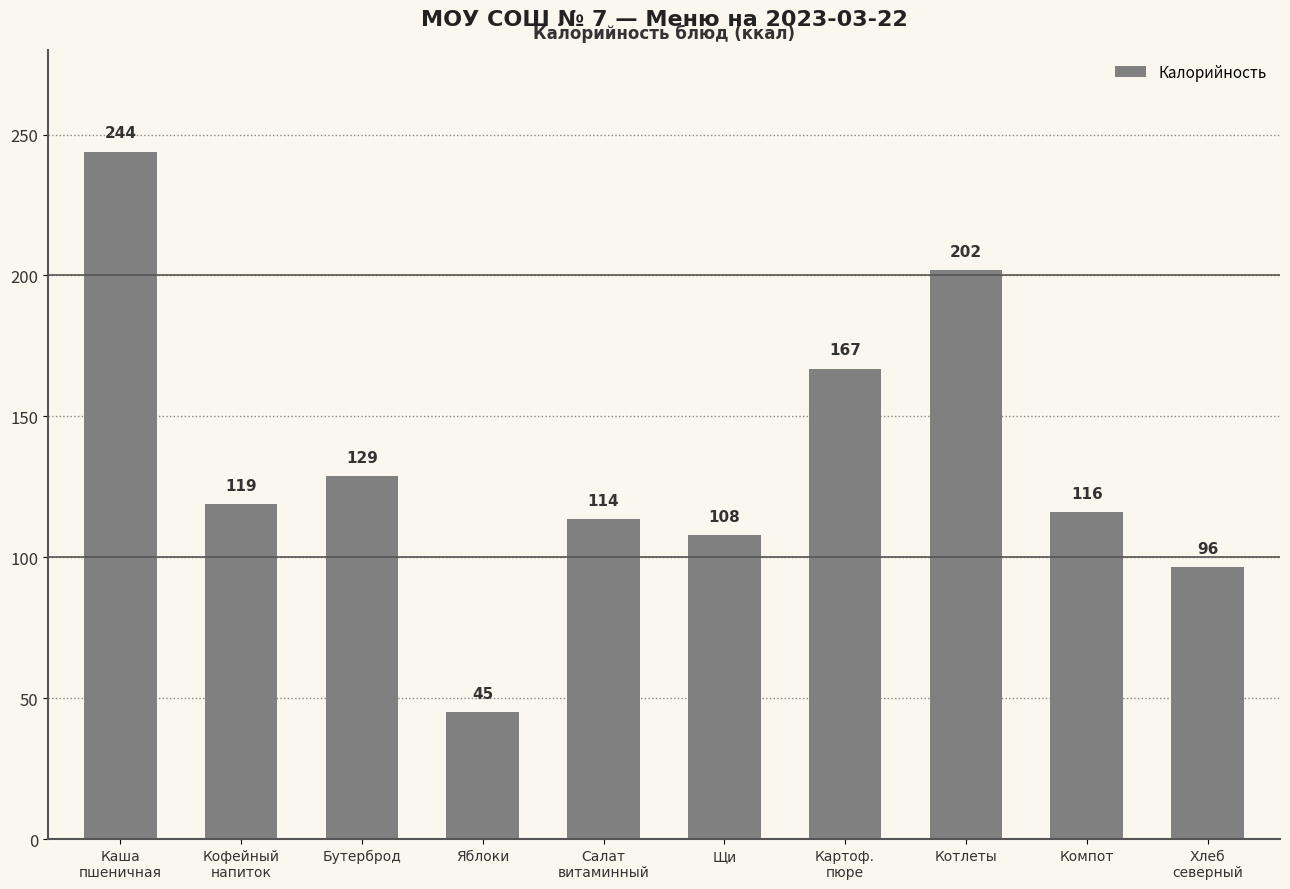

At which label is the value closest to 144?

Бутерброд